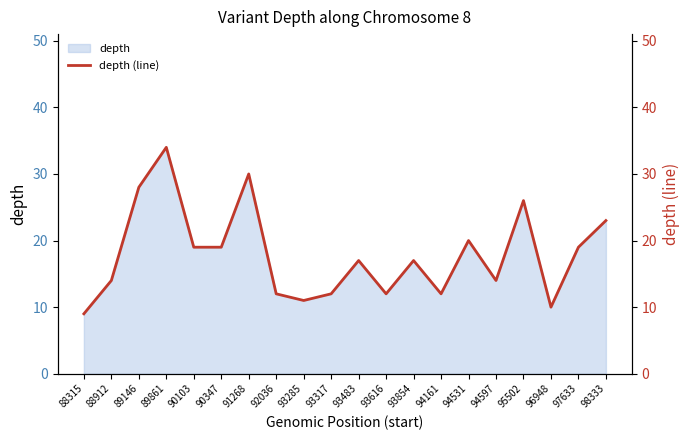

How many lines are shown in the chart?

1